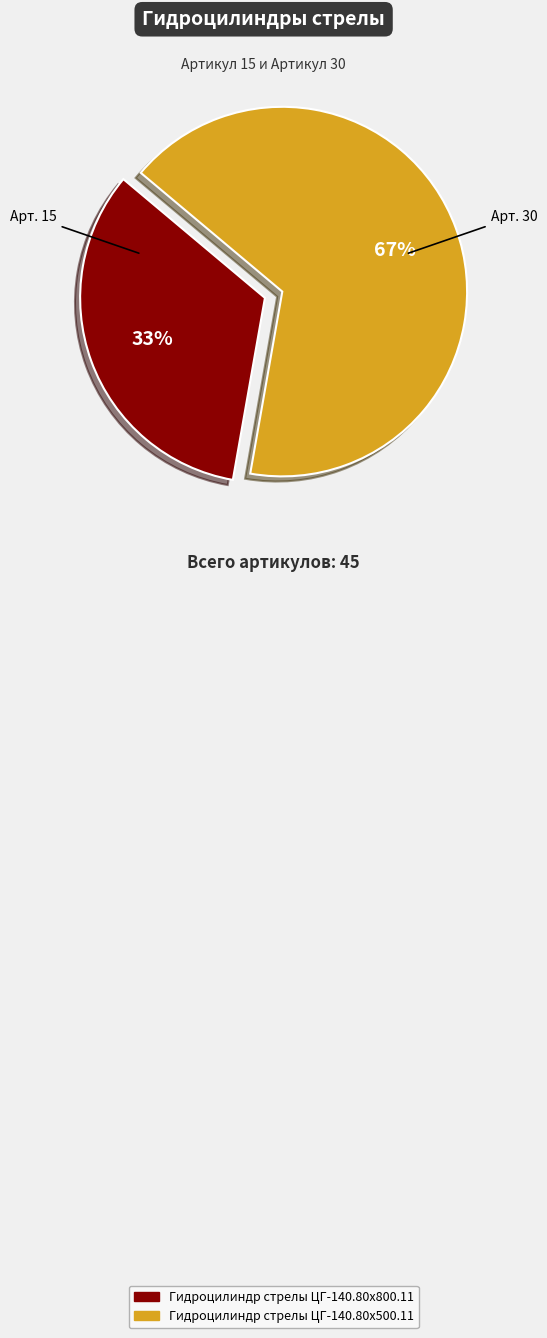

What is the ratio of the value at Гидроцилиндр стрелы ЦГ-140.80х500.11 to the value at Гидроцилиндр стрелы ЦГ-140.80х800.11?

2.0